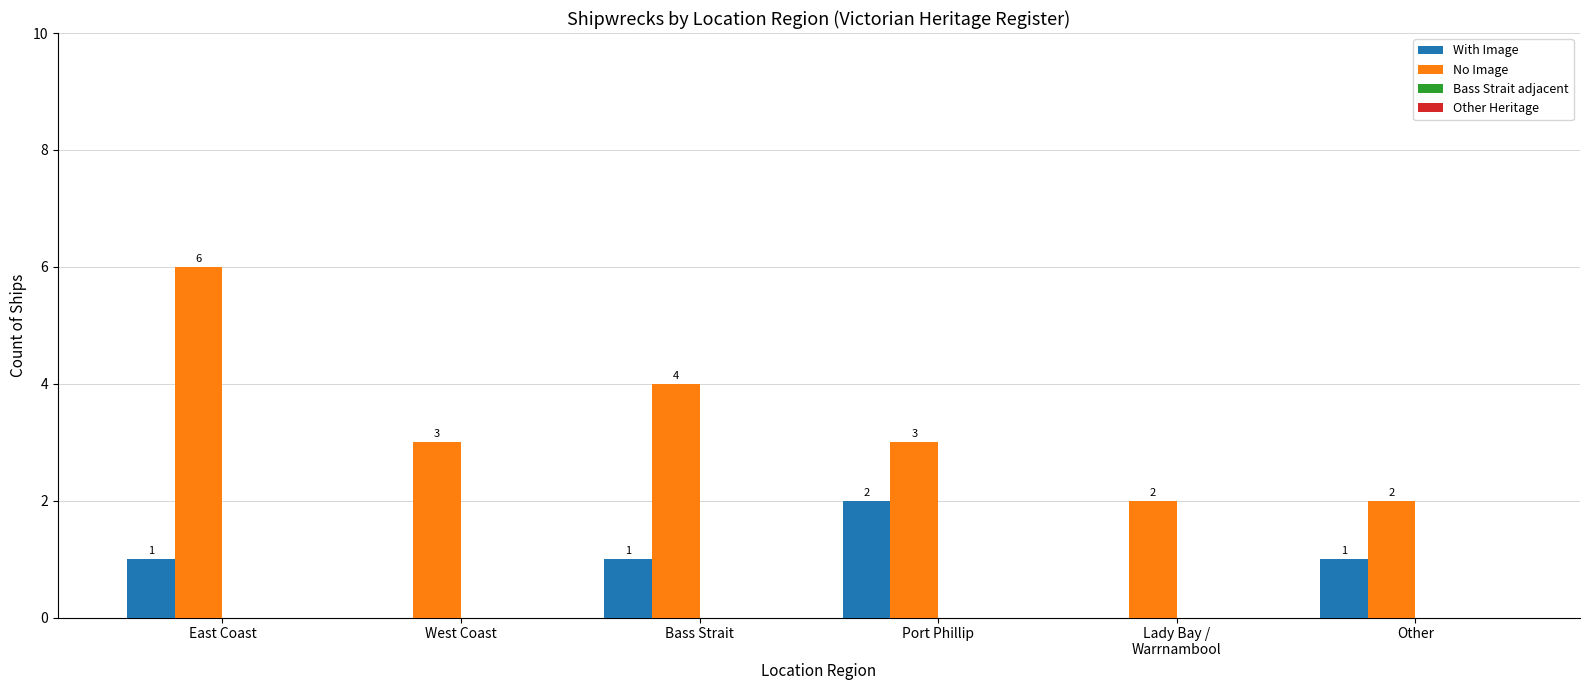

Count the number of data series in this chart.

2